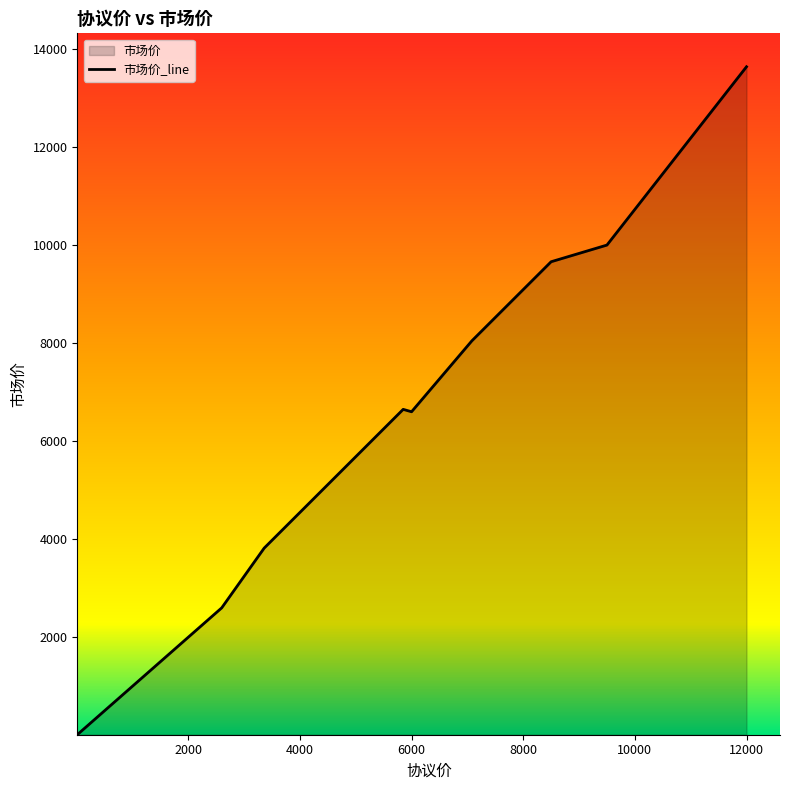

What is the minimum value shown in the chart?

14.5